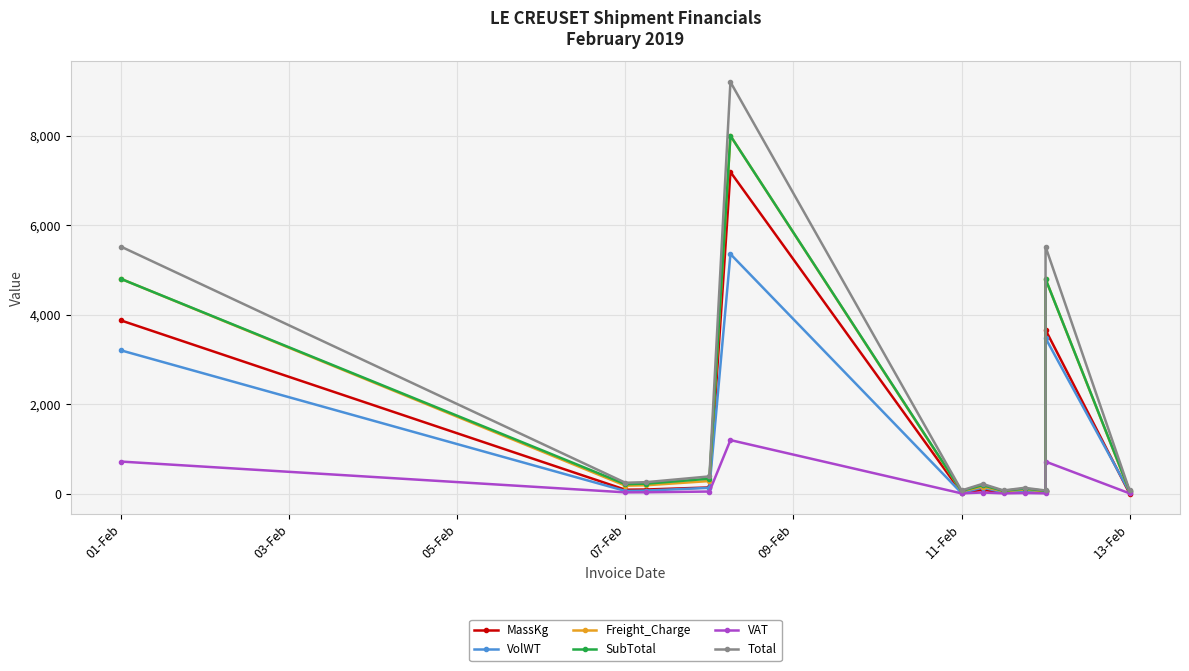

At which label is Freight_Charge closest to 4027?

01-Feb